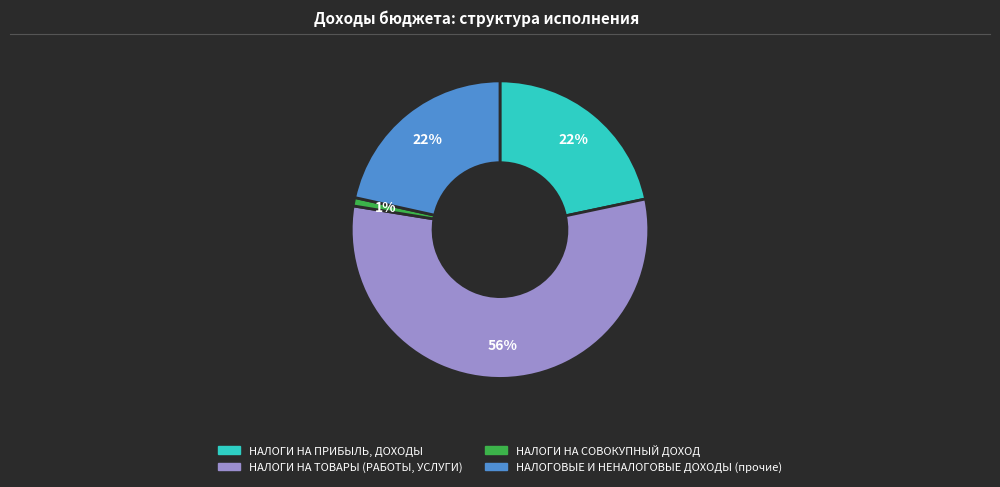

What is the smallest slice in the pie chart?

НАЛОГИ НА СОВОКУПНЫЙ ДОХОД